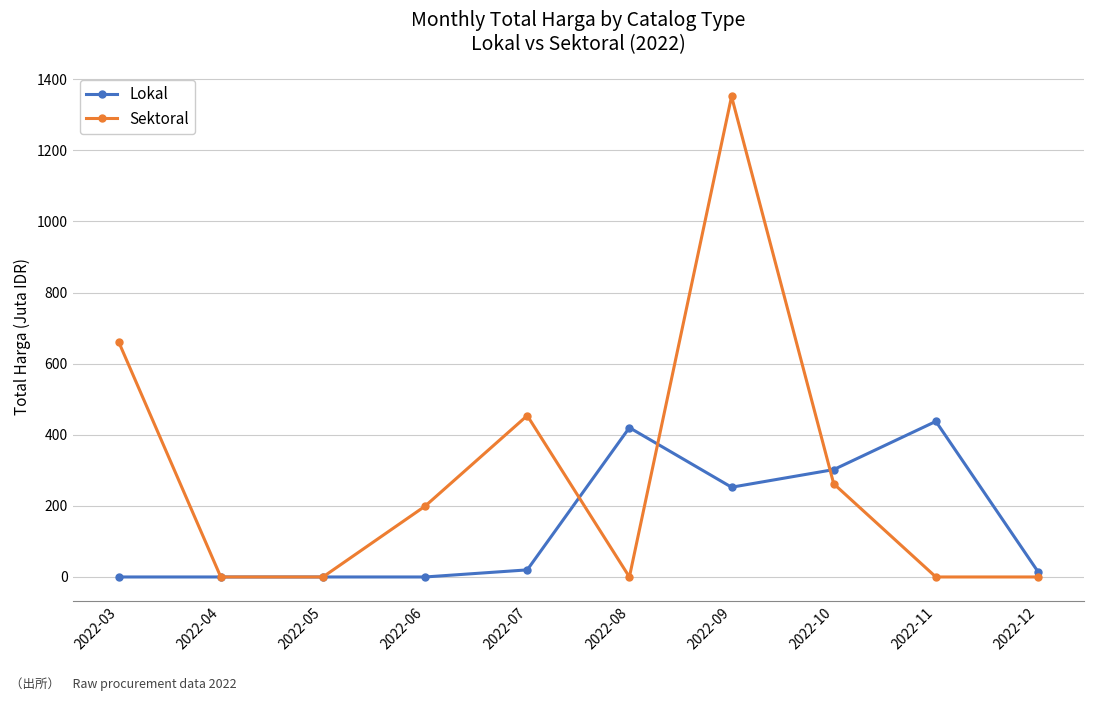

What is the greatest value displayed?

1351.7